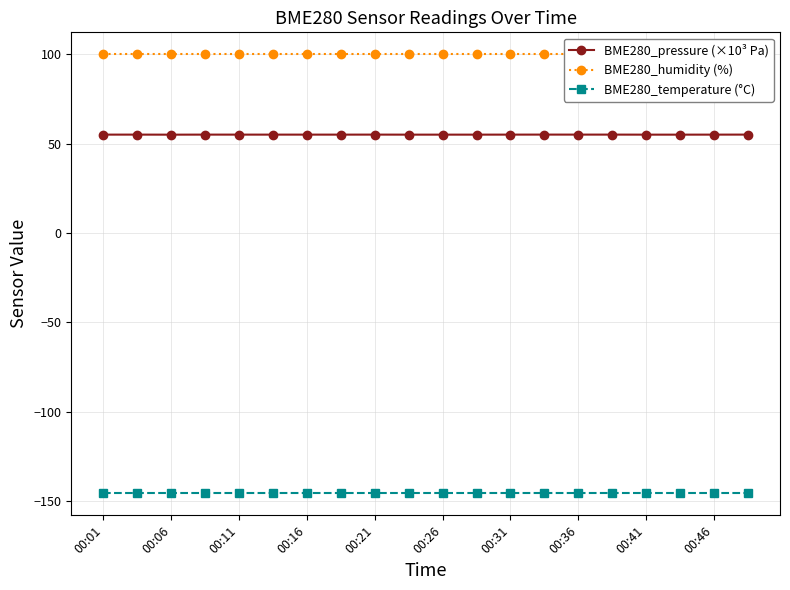

What is the value of the BME280_temperature (°C) point at the 10th from the left?

-145.7